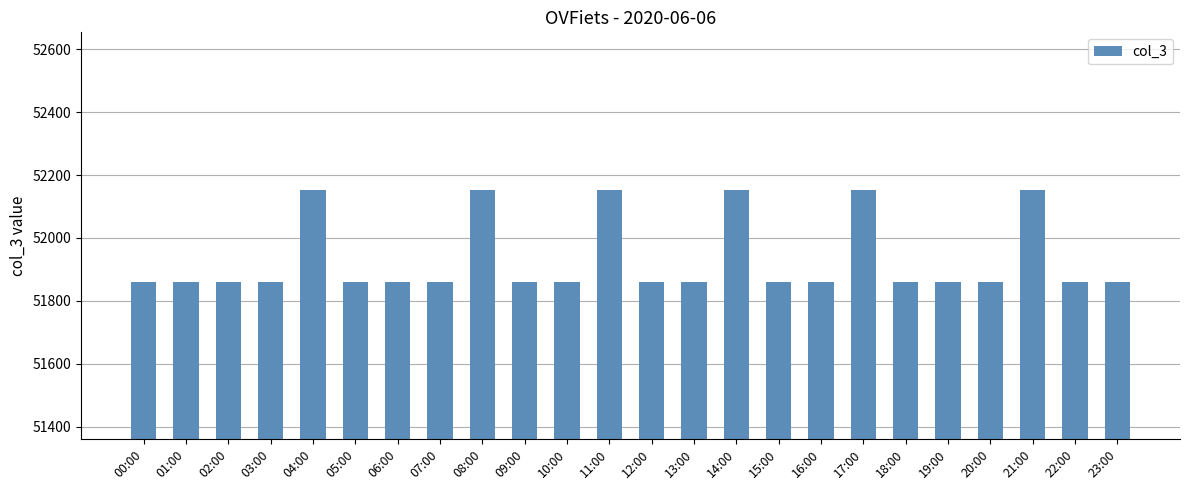

What is the minimum value shown in the chart?

51861